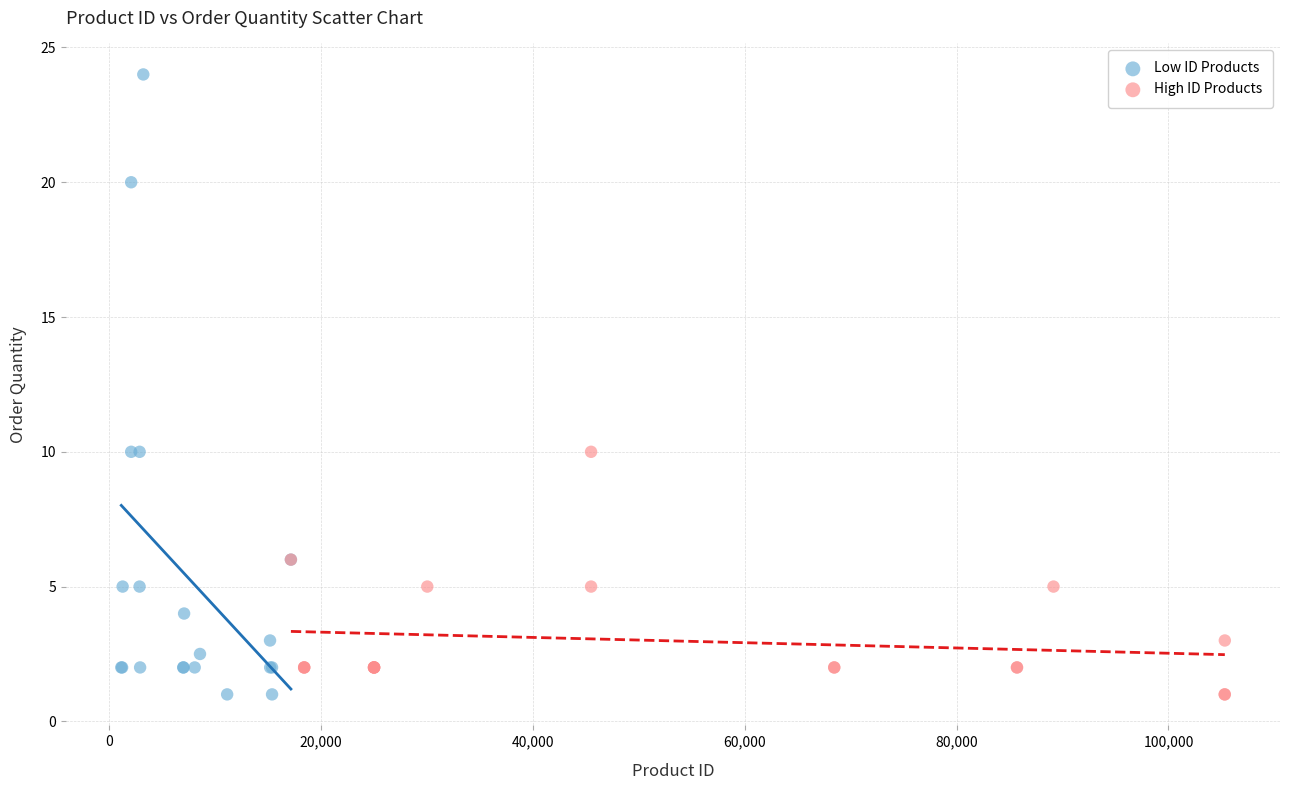

Which series has the widest spread of Y values?

Low ID Products